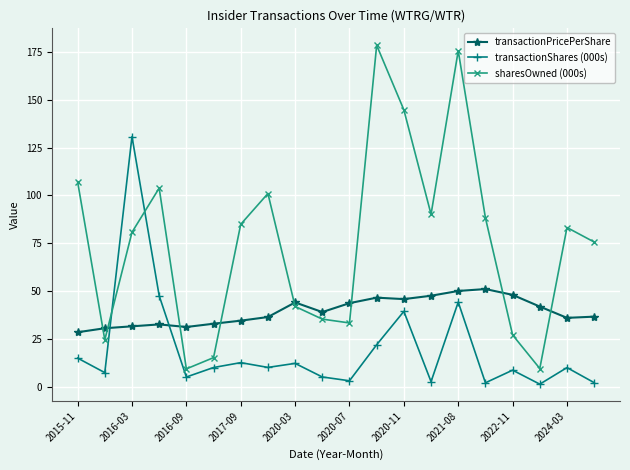

Which series has the largest total across all categories?

sharesOwned (000s)